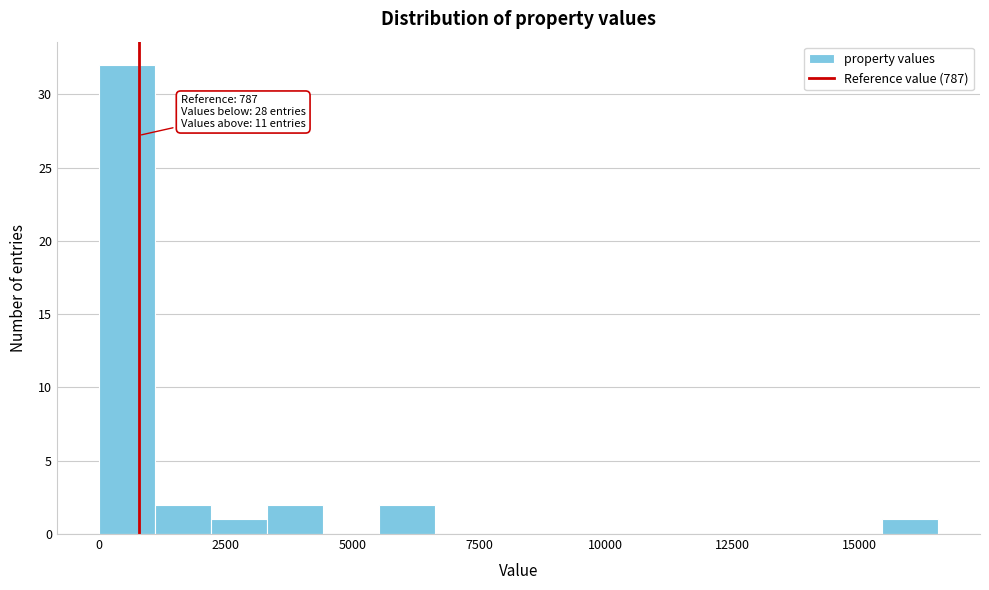

Around what value on the x-axis is the tallest bar? Give the approximate position of its centre, as read against the axis.

500